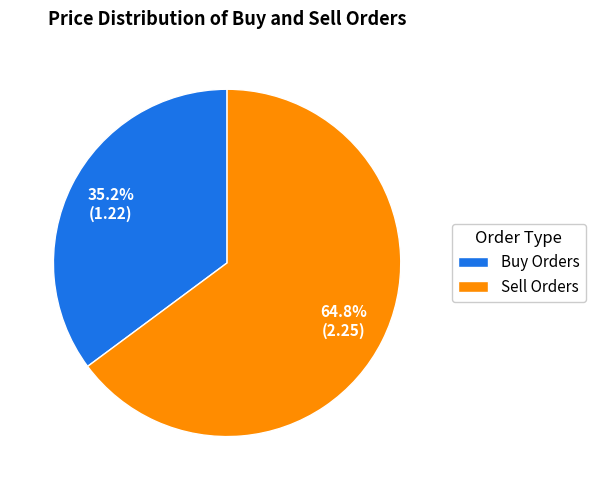

What portion of the pie excludes Buy Orders?

64.8%